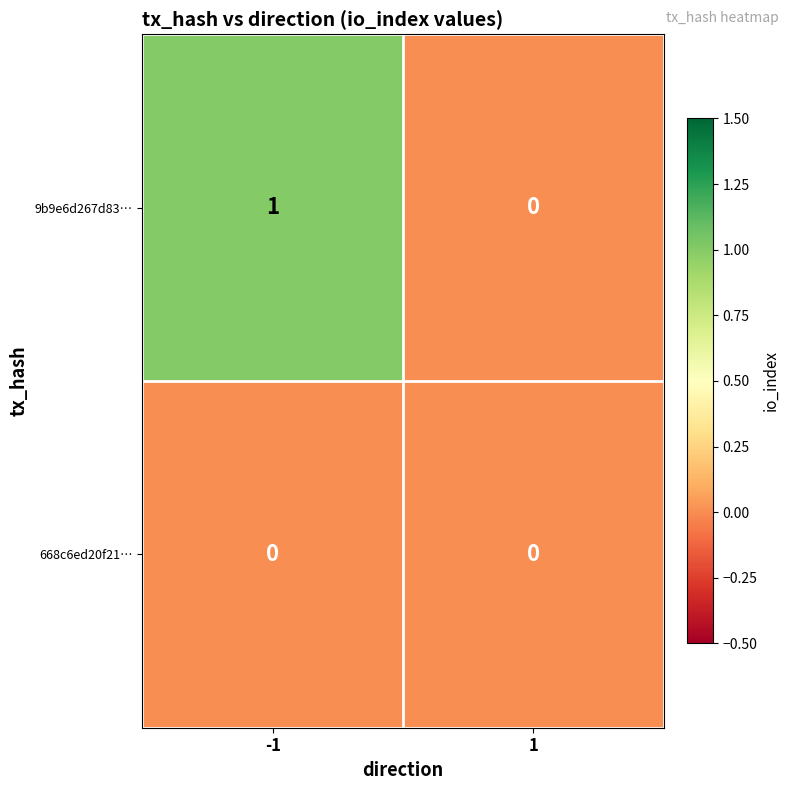

List the series in order of their overall mean, highest first.

9b9e6d267d83…, 668c6ed20f21…